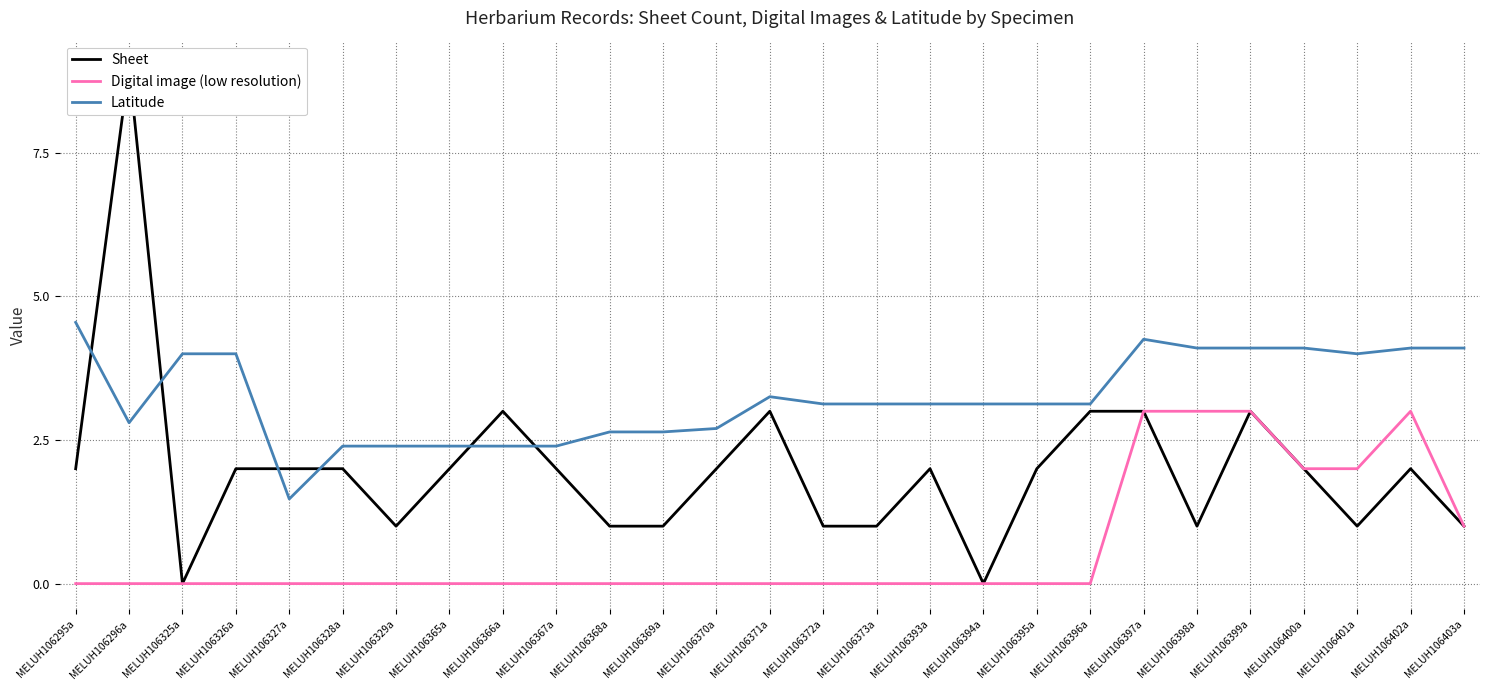

True or false: Sheet has a value of 2.0 at MELUH106371a.

False